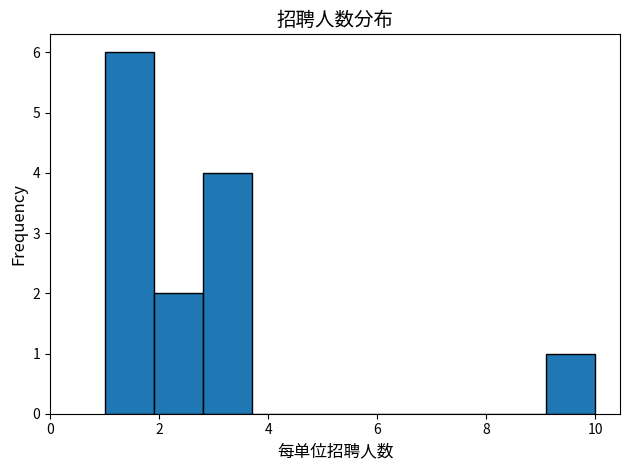

Reading left to right, transcribe this chart: for each bar, give the range it covers on the x-axis and its height. Neither the bar edges nor the heights are printed on the chart, so give them approximately, as read against the axes.

1.0 to 1.9: 6
1.9 to 2.8: 2
2.8 to 3.7: 4
3.7 to 4.6: 0
4.6 to 5.5: 0
5.5 to 6.4: 0
6.4 to 7.3: 0
7.3 to 8.2: 0
8.2 to 9.1: 0
9.1 to 10.0: 1